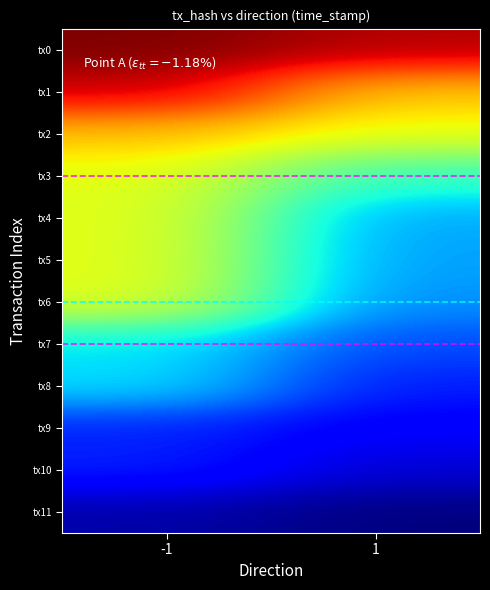

What is the difference between the highest and lowest values at -1?

1780409